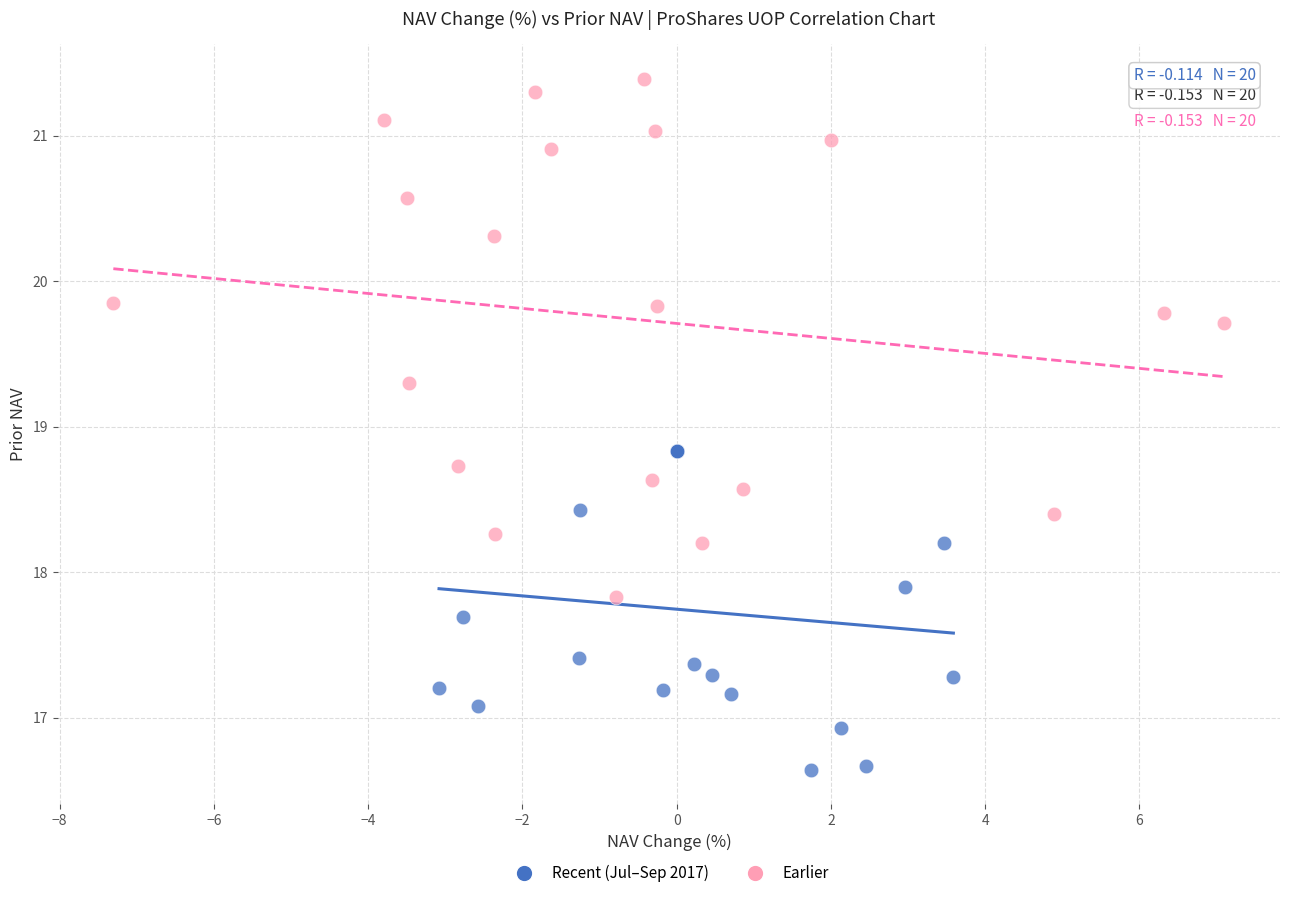

What are all the series names shown in the legend?

Recent (Jul–Sep 2017), Earlier